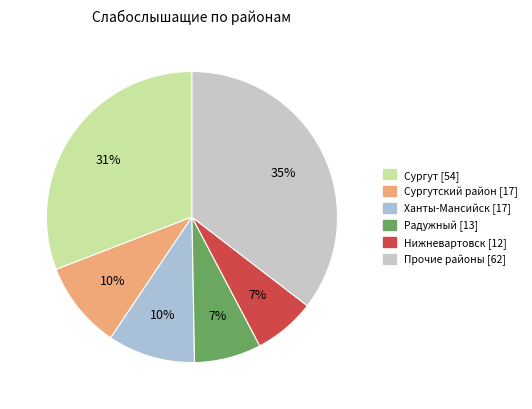

How many slices are in this pie chart?

6